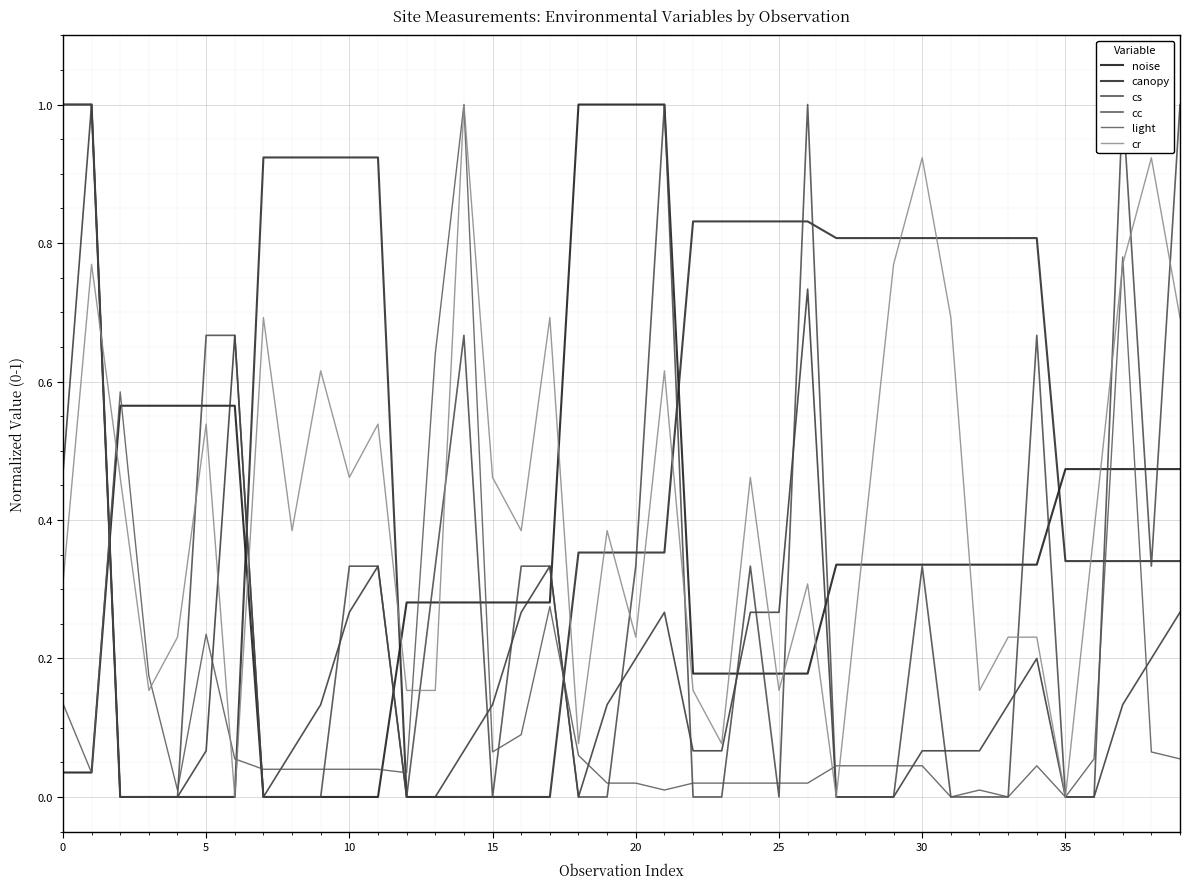

What is the average value of the canopy series?

0.5